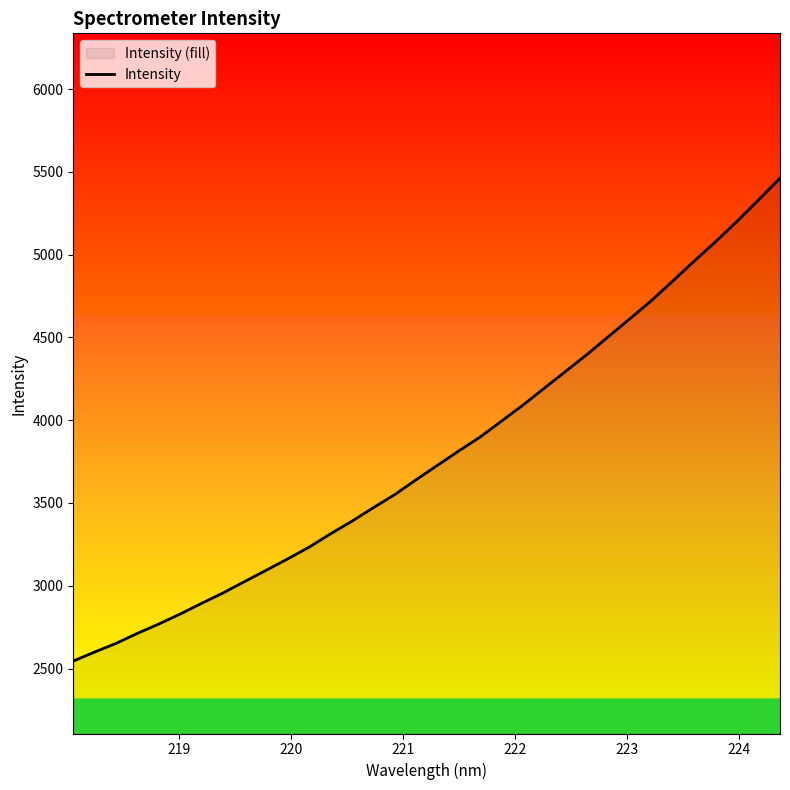

What is the difference between the maximum and minimum values?

2916.5